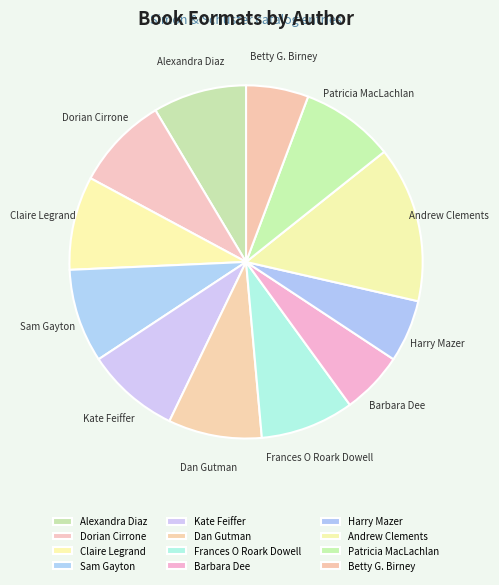

Which category has the biggest portion of the pie?

Andrew Clements